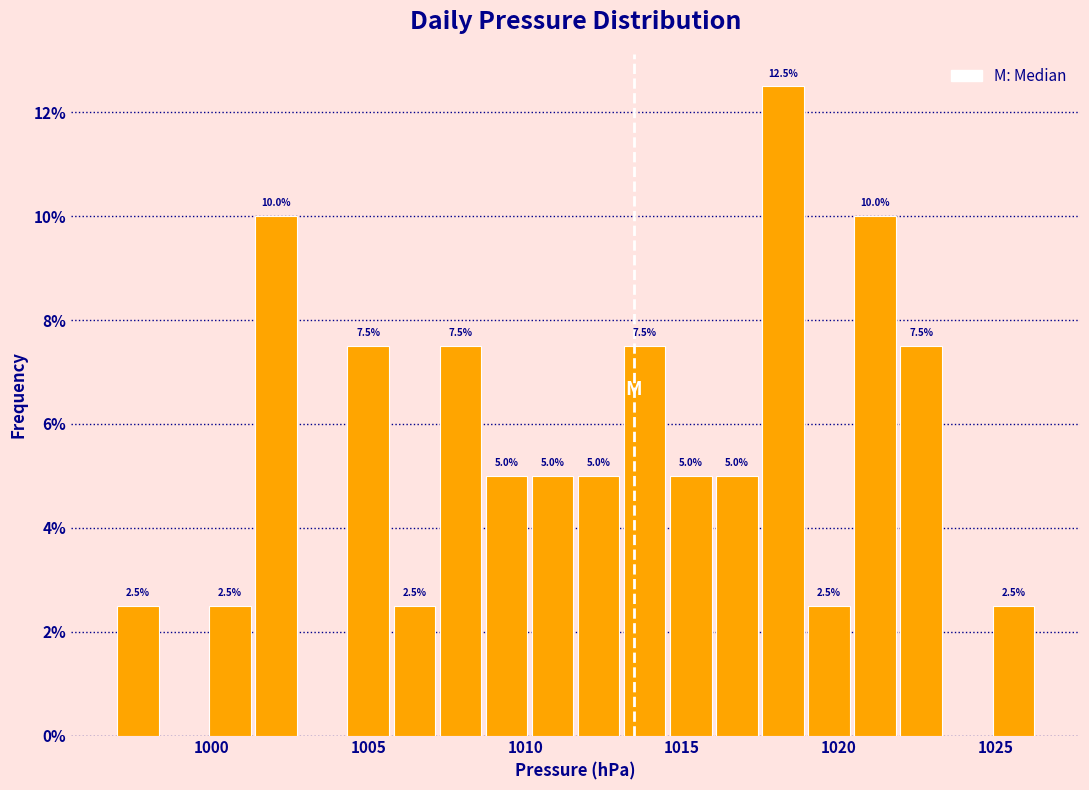

Read against the x-axis, roughly where is the centre of the tallest bar?

1018.0